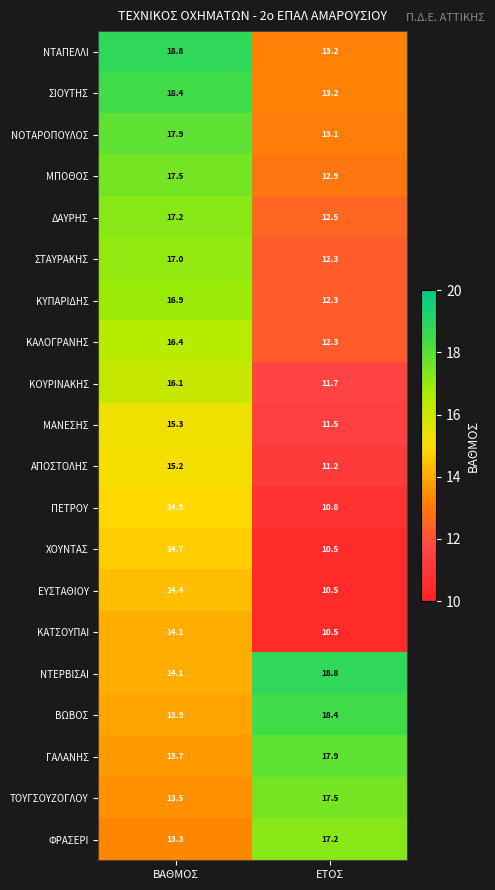

What is the maximum value shown in the chart?

18.8